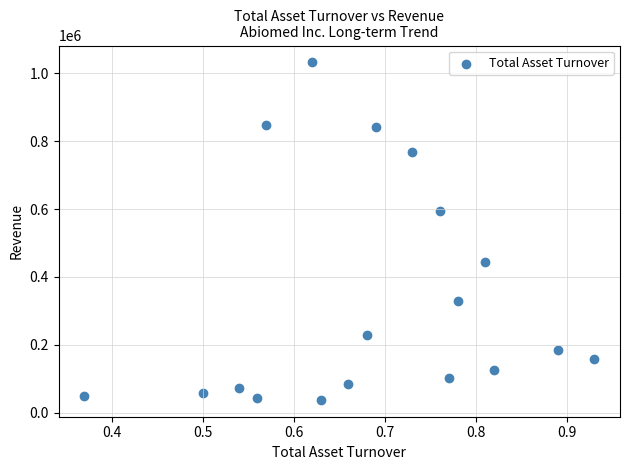

What is the range of Y values (max minus min)?

993537